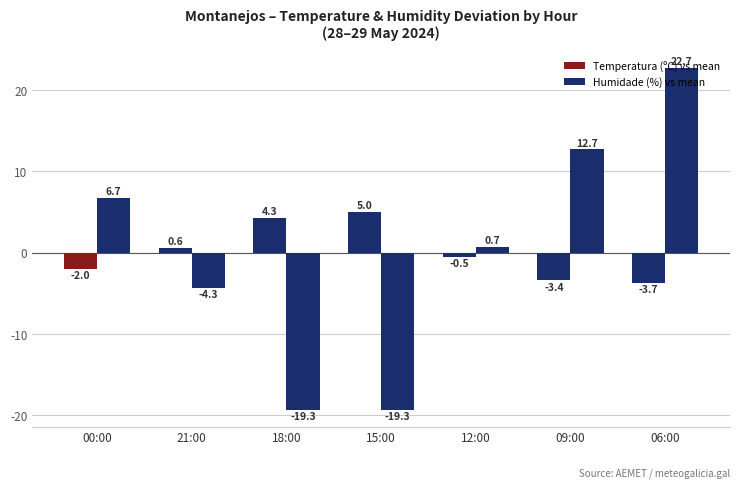

How many values in Temperatura (ºC) vs mean are above zero?

3